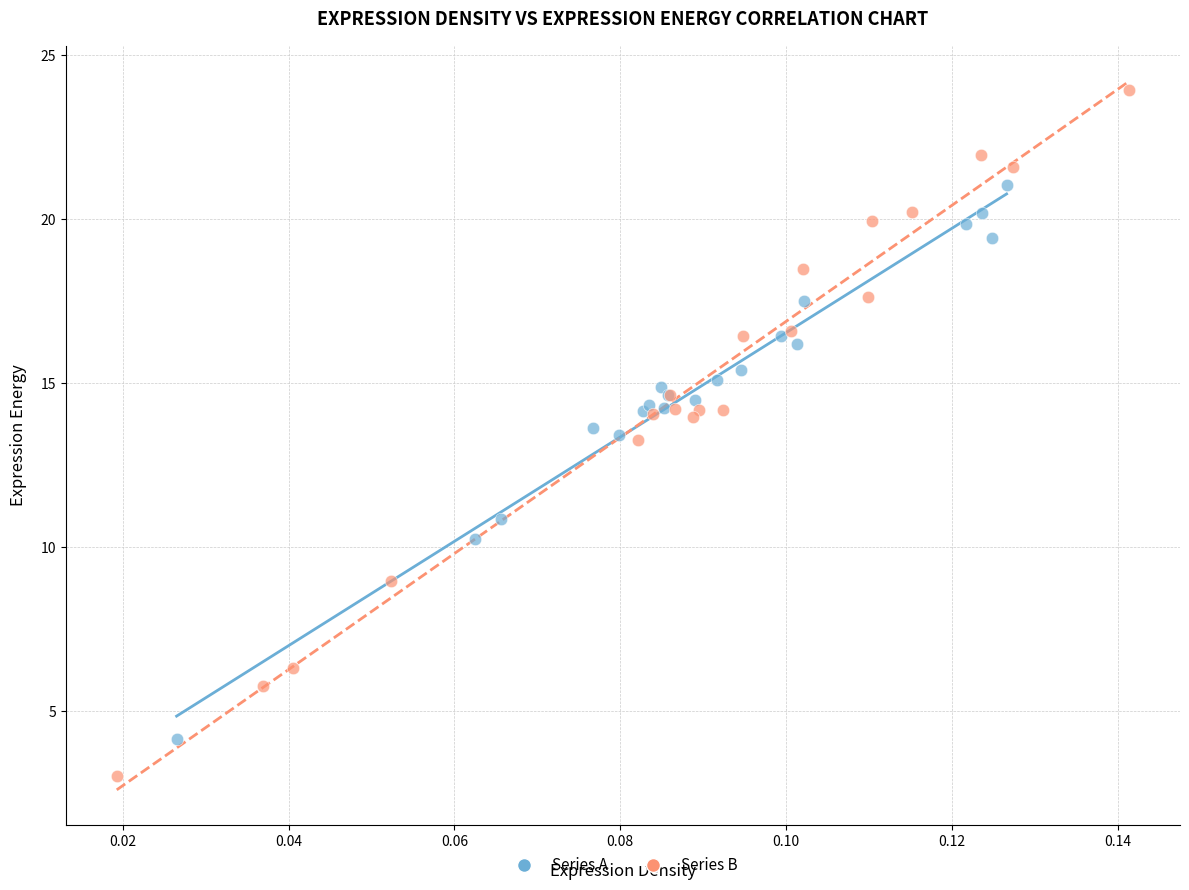

Which series reaches the minimum Y coordinate?

Series B